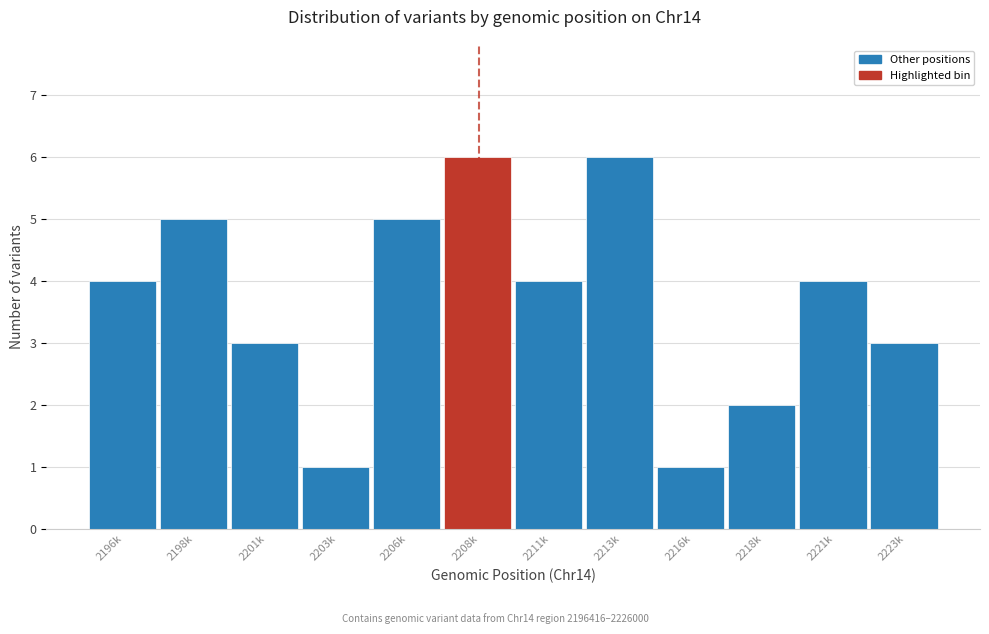

Reading left to right, list all the values displayed in this chart.

4	5	3	1	5	6	4	6	1	2	4	3